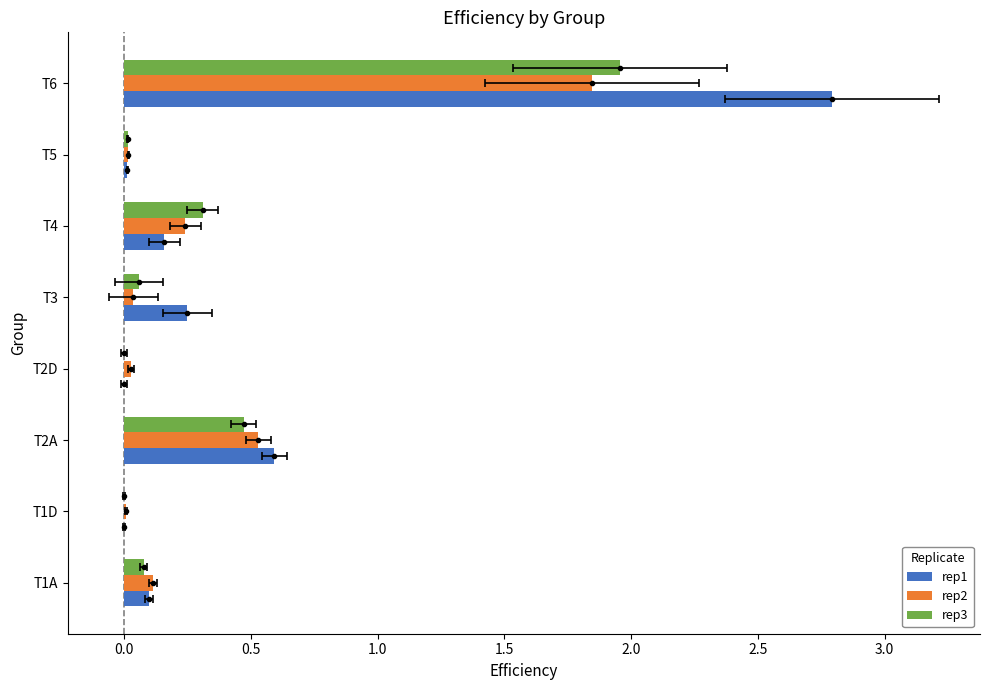

Rank the series at 2.5 from lowest to highest value.

rep1, rep3, rep2